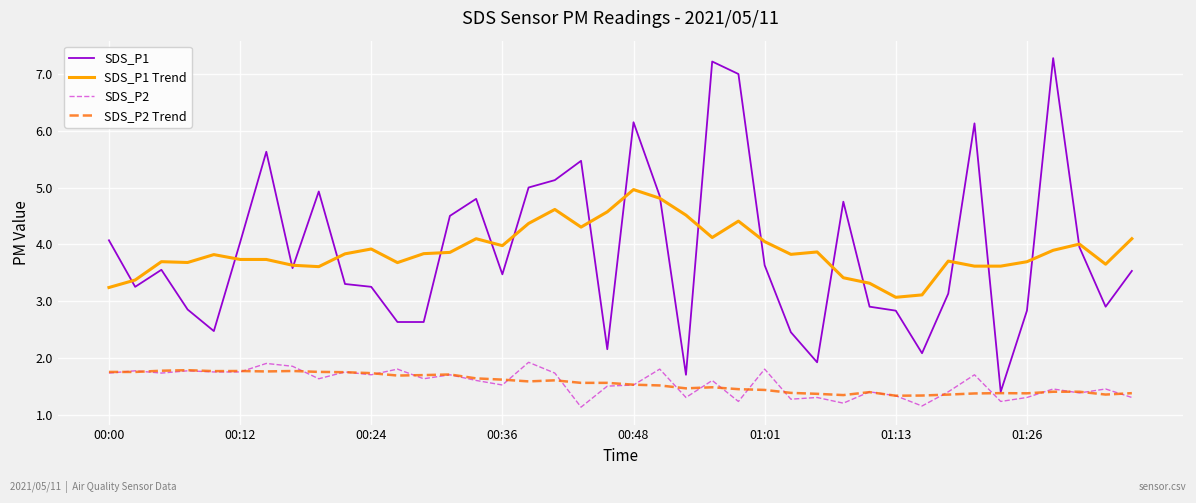

What is the minimum value for SDS_P2?

1.1